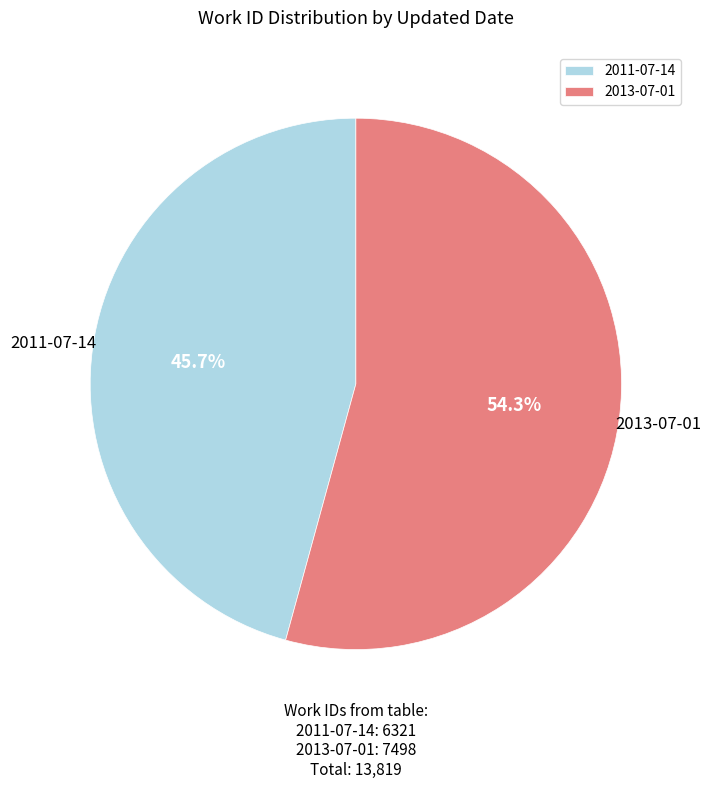

To the nearest percent, what is the combined percentage of 2011-07-14 and 2013-07-01?

100%